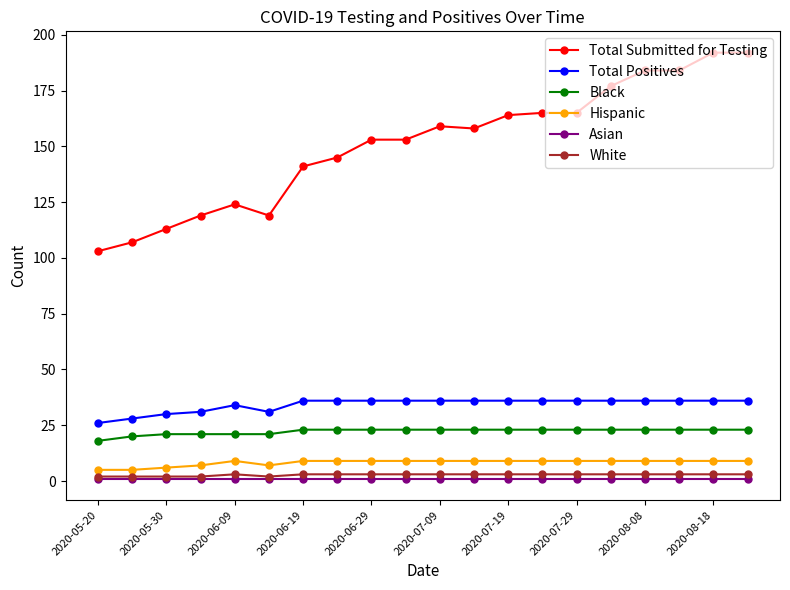

Which series has the widest spread of values?

Total Submitted for Testing